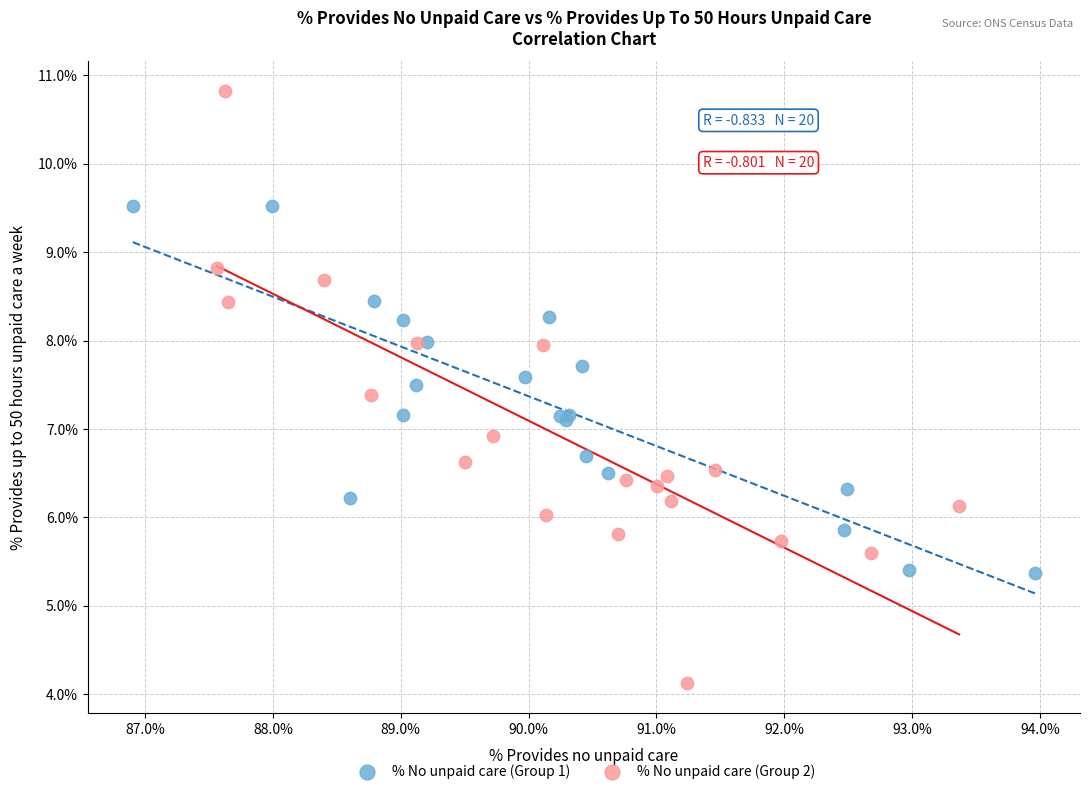

Which series reaches the maximum Y coordinate?

% No unpaid care (Group 2)